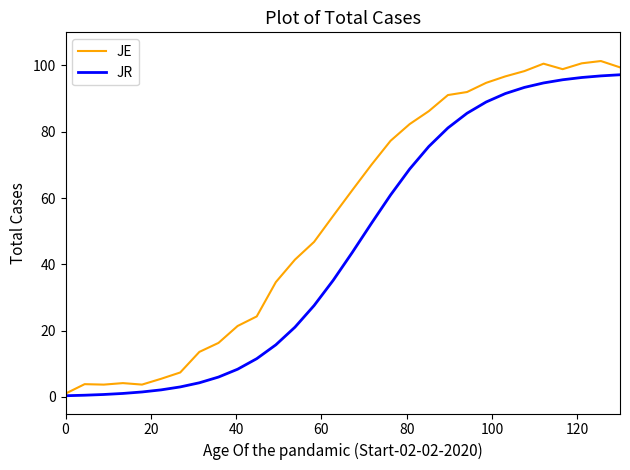

Which series has the largest total across all categories?

JE